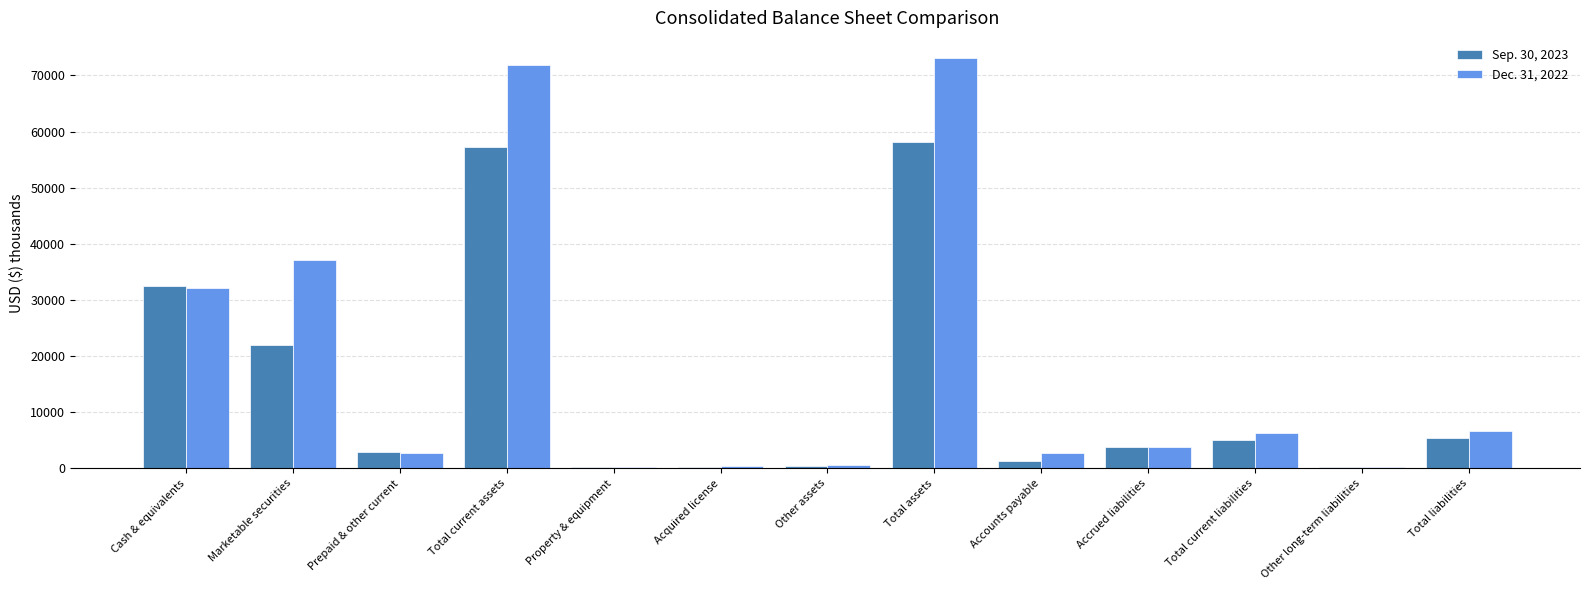

The Dec. 31, 2022 series shows 37072 at Marketable securities. True or false?

True